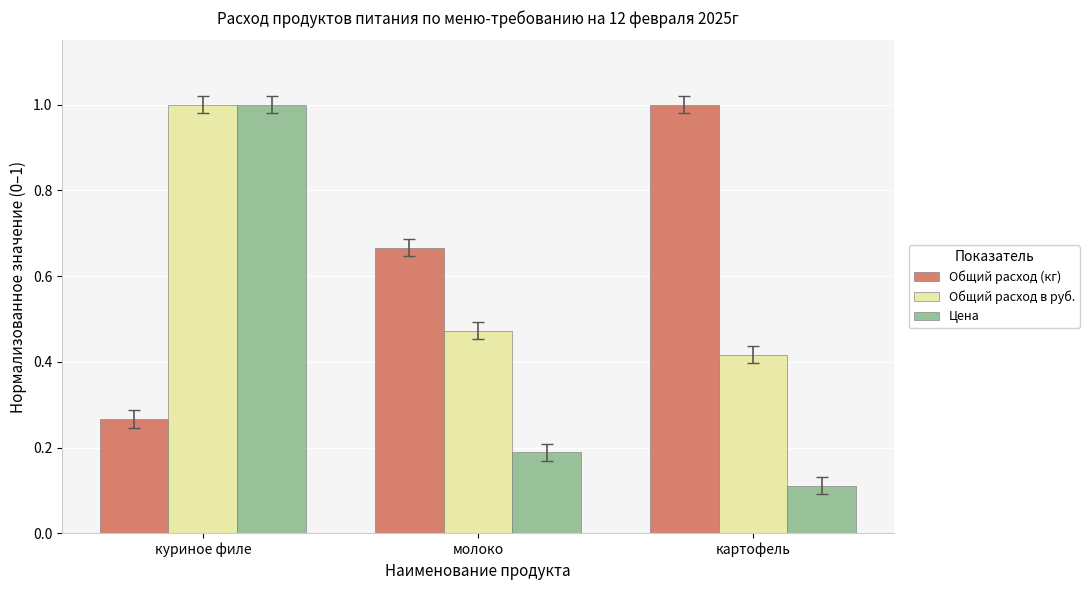

The value of Цена at куриное филе is 0.5. True or false?

False